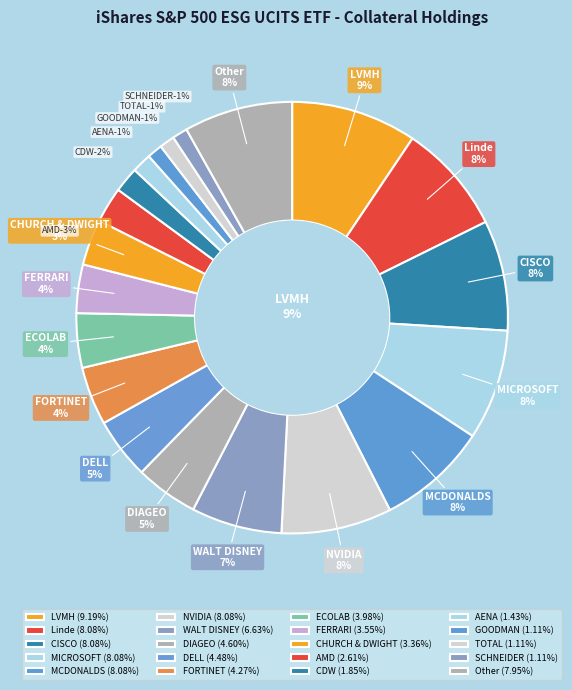

What percentage is the CDW slice, to the nearest percent?

2%